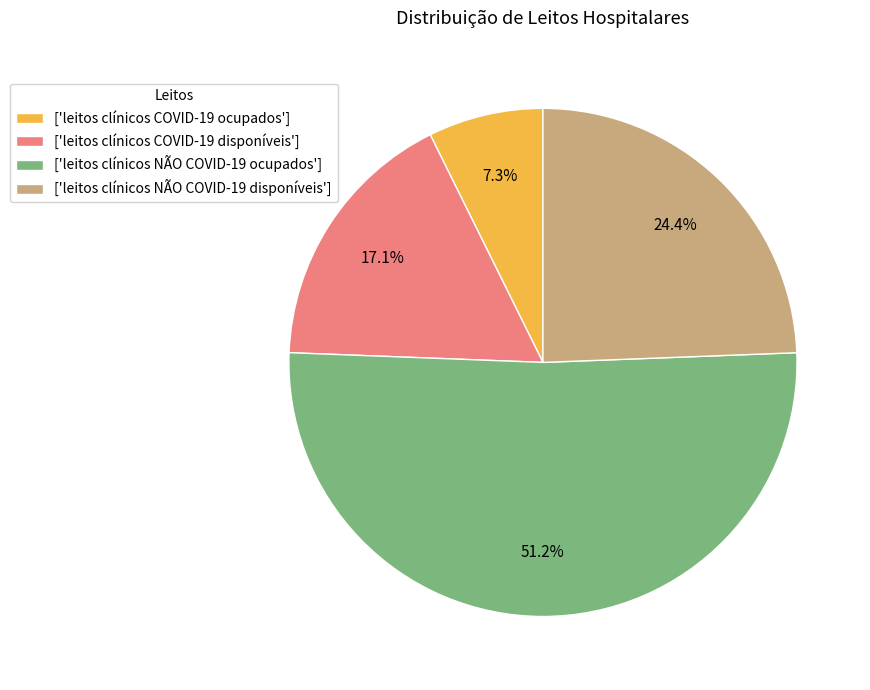

What is the ratio of the value at ['leitos clínicos COVID-19 disponíveis'] to the value at ['leitos clínicos COVID-19 ocupados']?

2.3